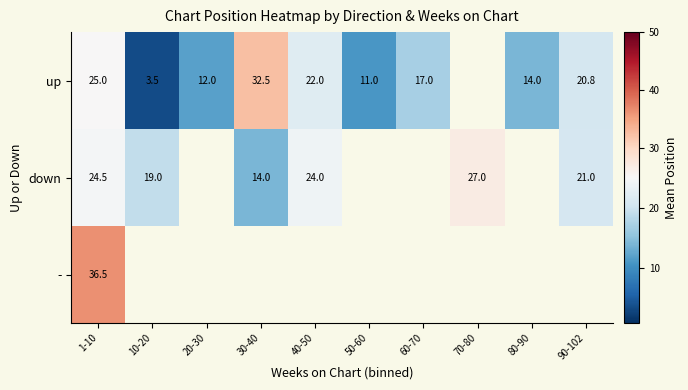

The value of down at 40-50 is 24.0. True or false?

True